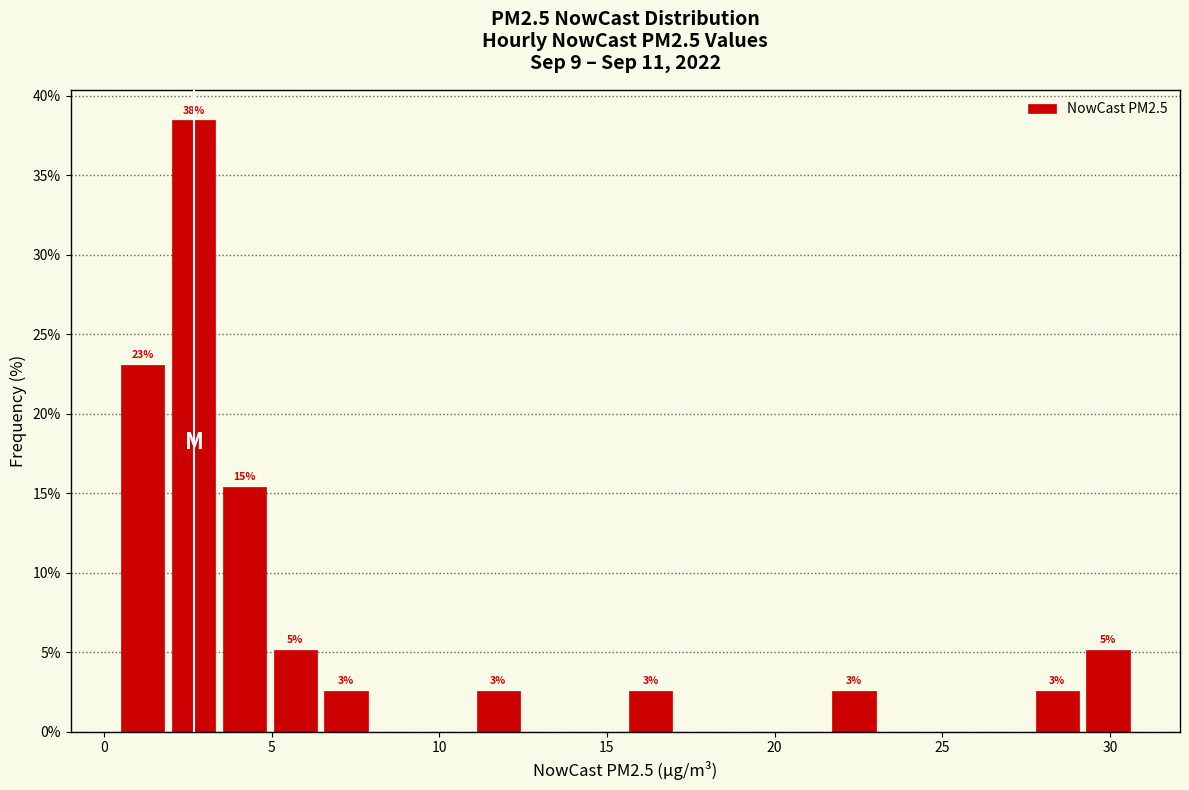

Around what value on the x-axis is the tallest bar? Give the approximate position of its centre, as read against the axis.

2.5